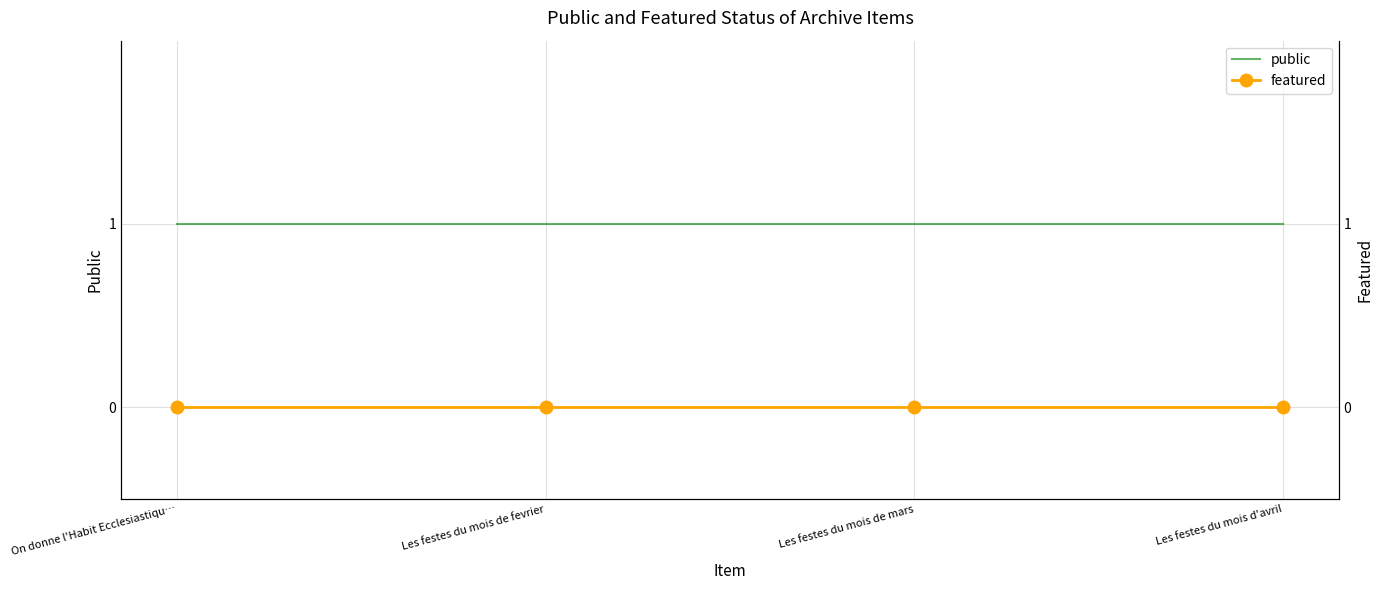

Reading left to right, list all the values displayed in this chart.

public: 1	1	1	1
featured: 0	0	0	0